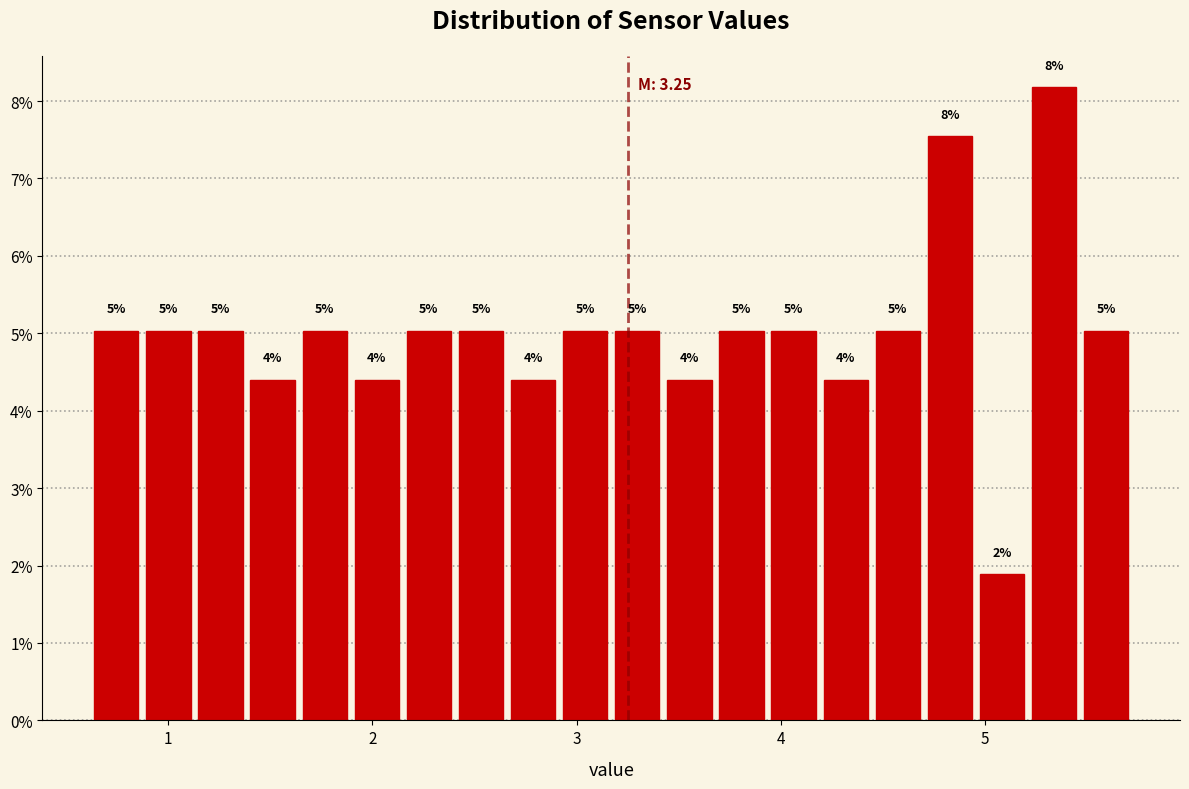

Around what value on the x-axis is the tallest bar? Give the approximate position of its centre, as read against the axis.

5.3